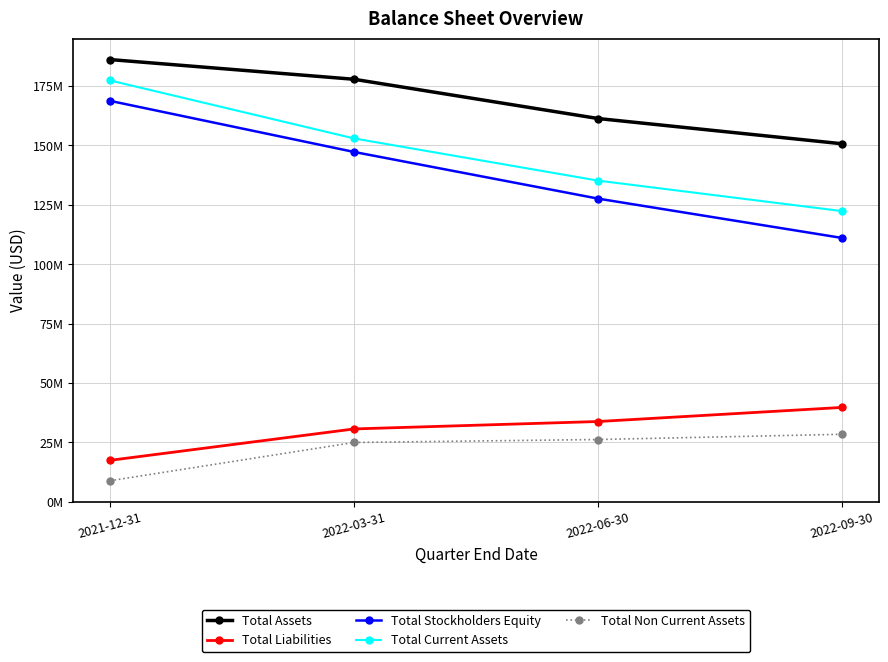

True or false: Total Stockholders Equity has a value of 127.6 at 2022-06-30.

True